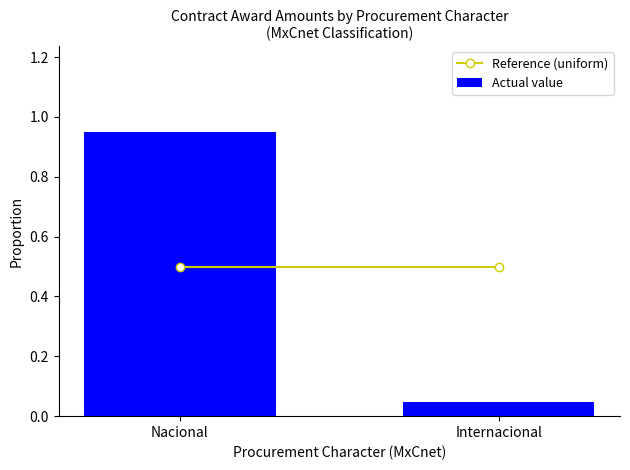

True or false: the data shows 1.5 at Nacional.

False